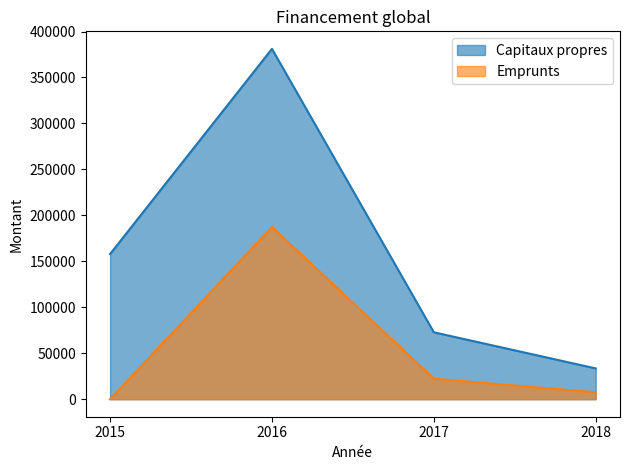

How many data points does each series have?

4